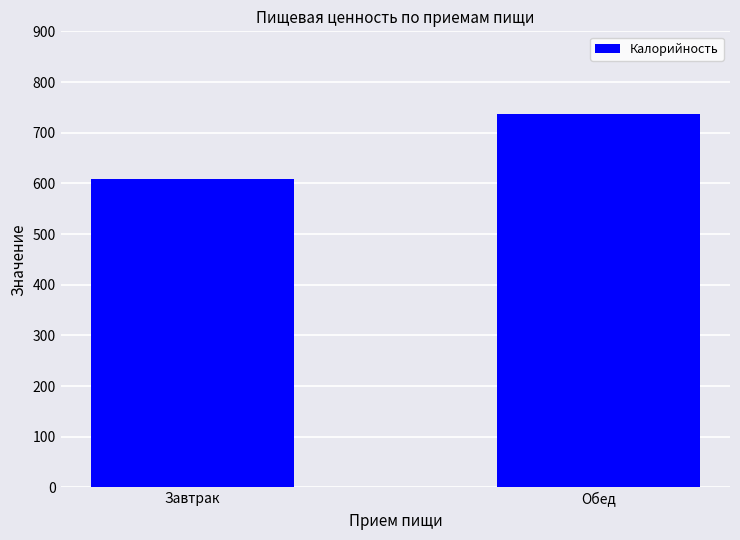

Where does the data first go above 737?

Обед